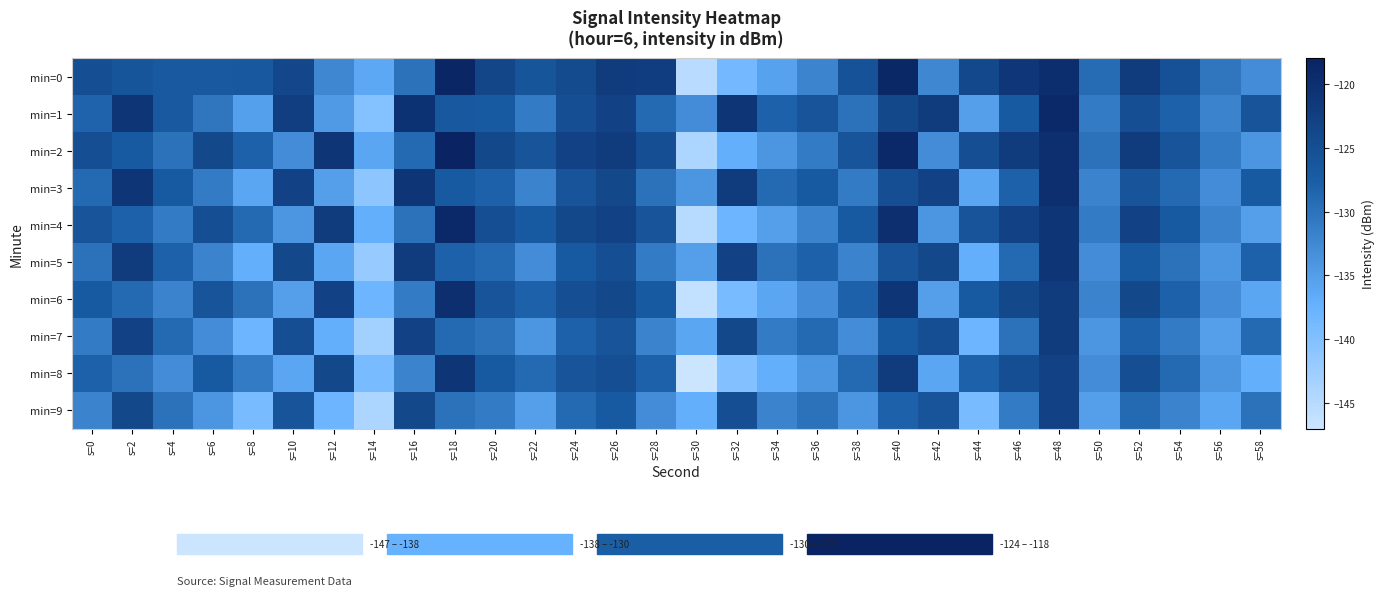

At which category does the chart reach its peak across all series?

s=18